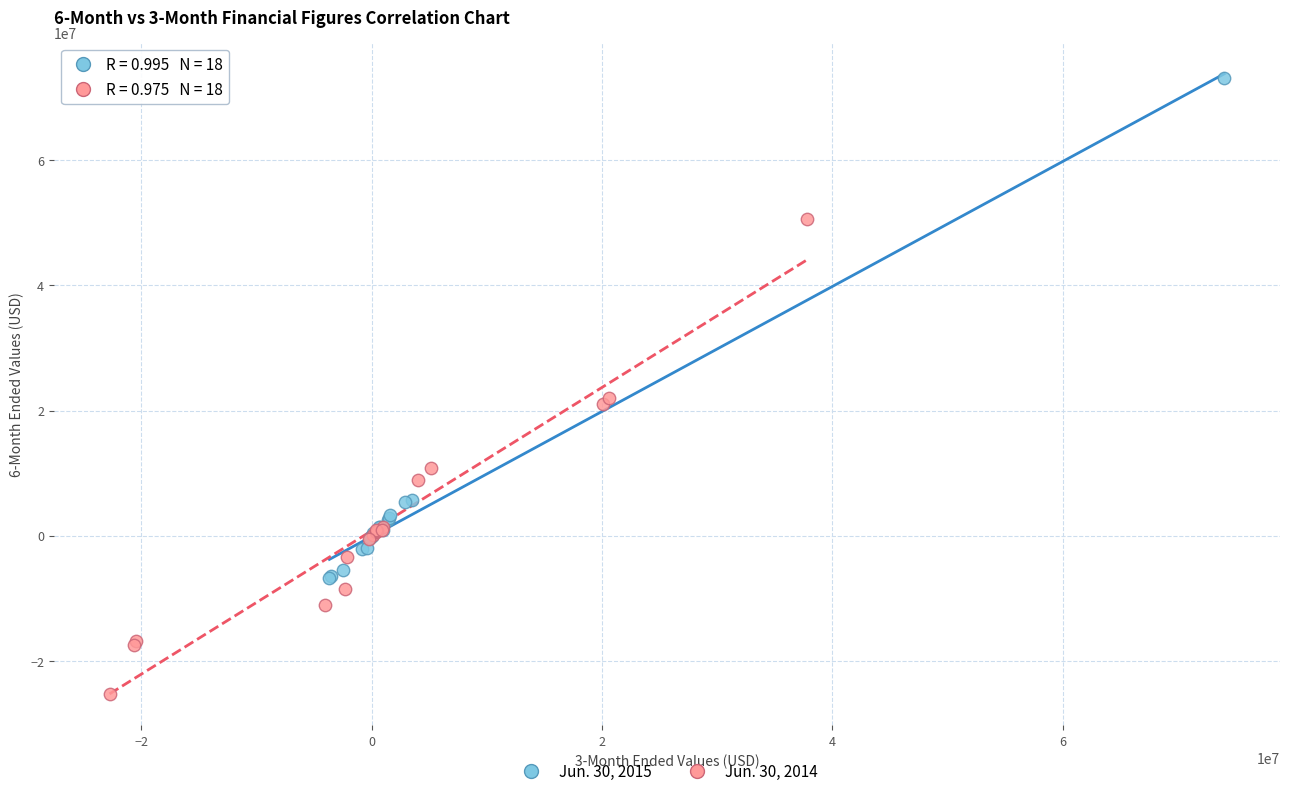

Which series contains the lowest Y value?

Jun. 30, 2014